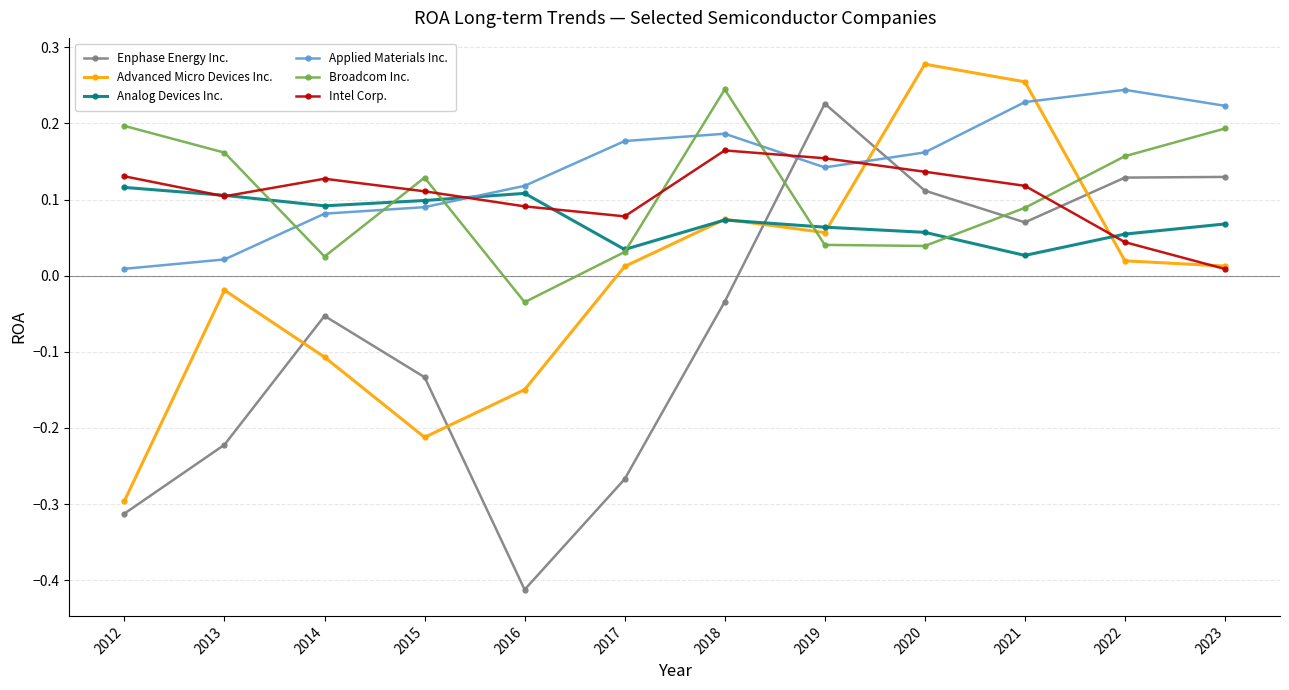

Is this an area chart (filled region under the line)?

No